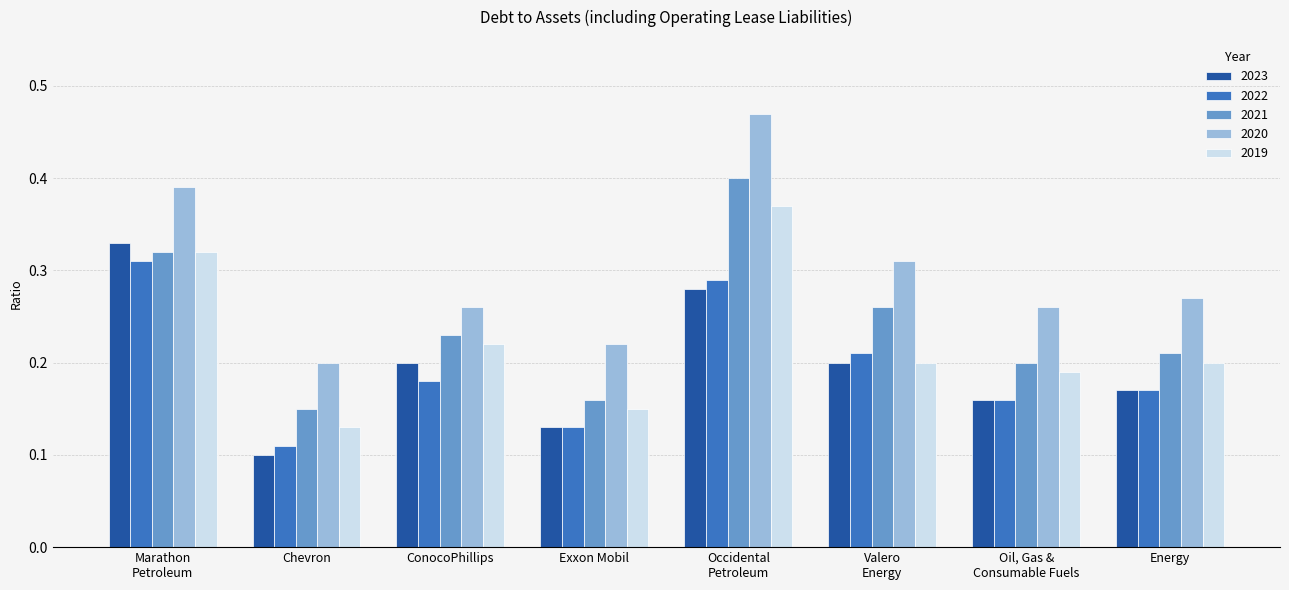

What is the sum of all 2020 values?

2.4